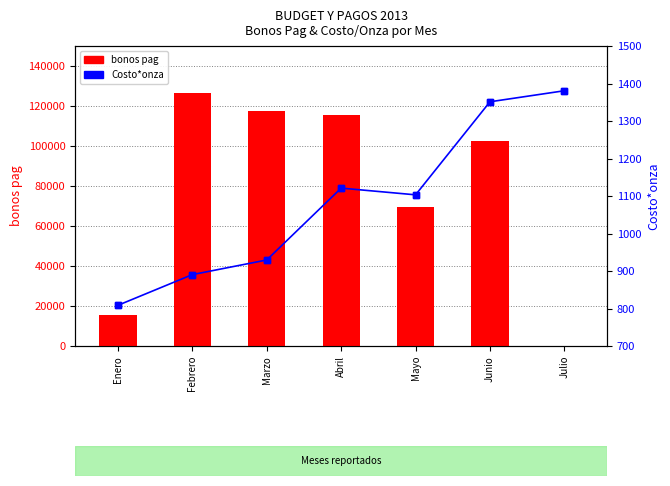

What is the average value of the bonos pag series?

78196.9